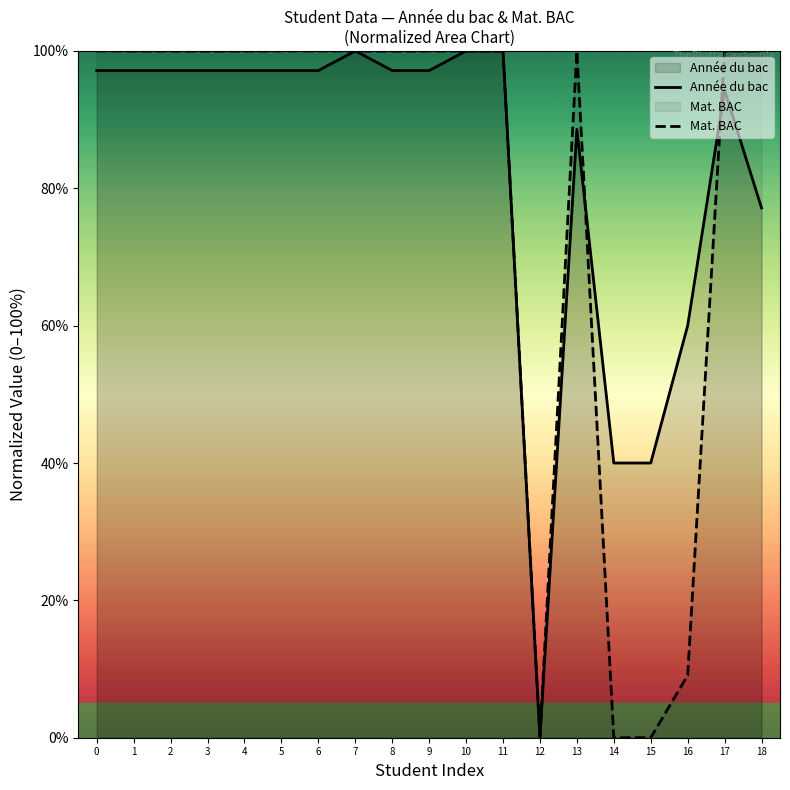

Read the Année du bac value at 14.

40.0